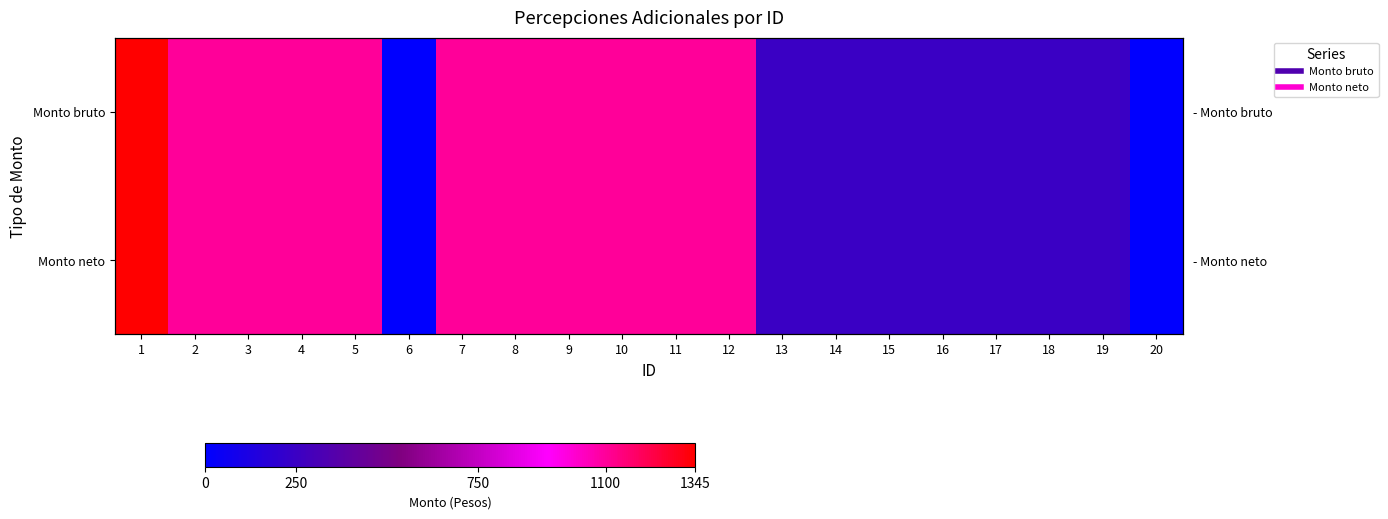

Rank the series at 16 from lowest to highest value.

Monto bruto, Monto neto